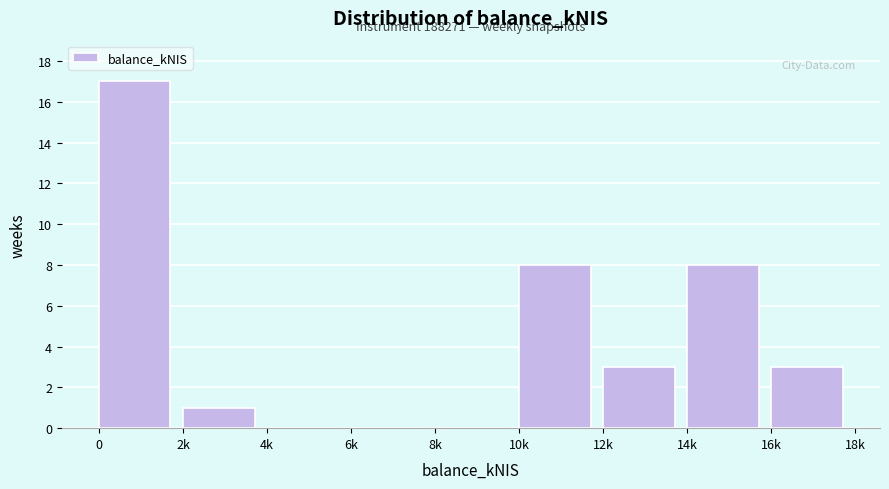

Reading left to right, list all the values displayed in this chart.

0=17	2k=1	4k=0	6k=0	8k=0	10k=8	12k=3	14k=8	16k=3